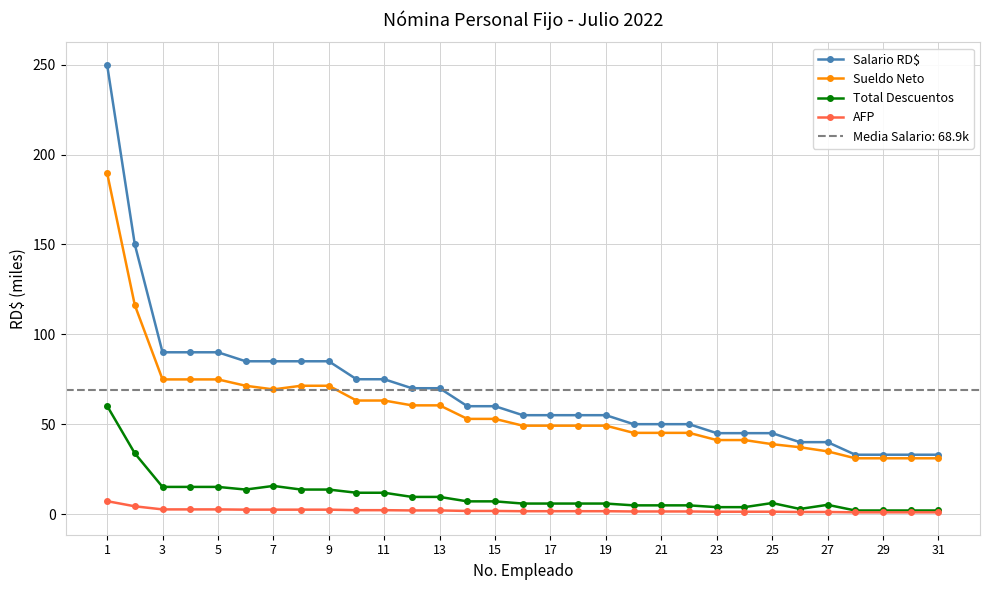

True or false: Total Descuentos has more than 1 points higher than both neighbors.

True